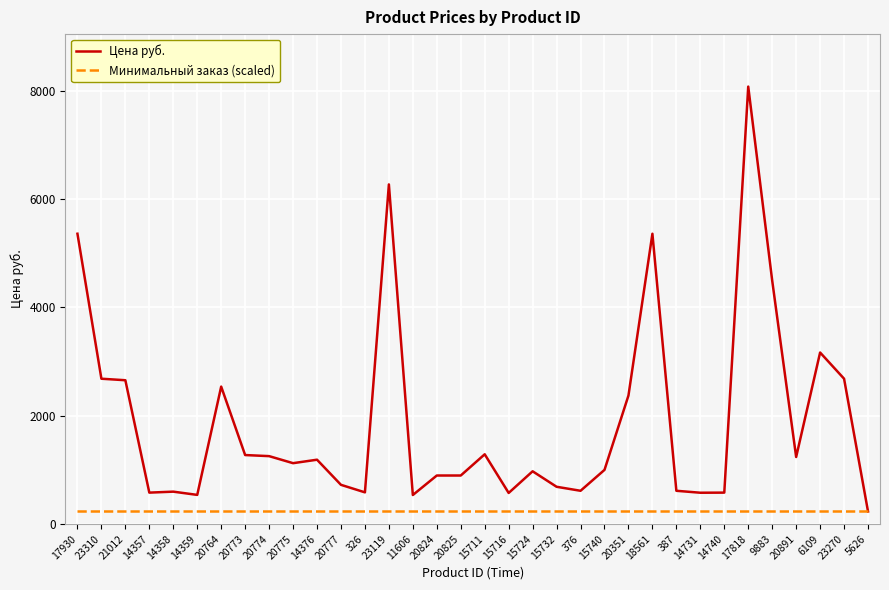

Is it true that Цена руб. equals 1273.0 at 20773?

True